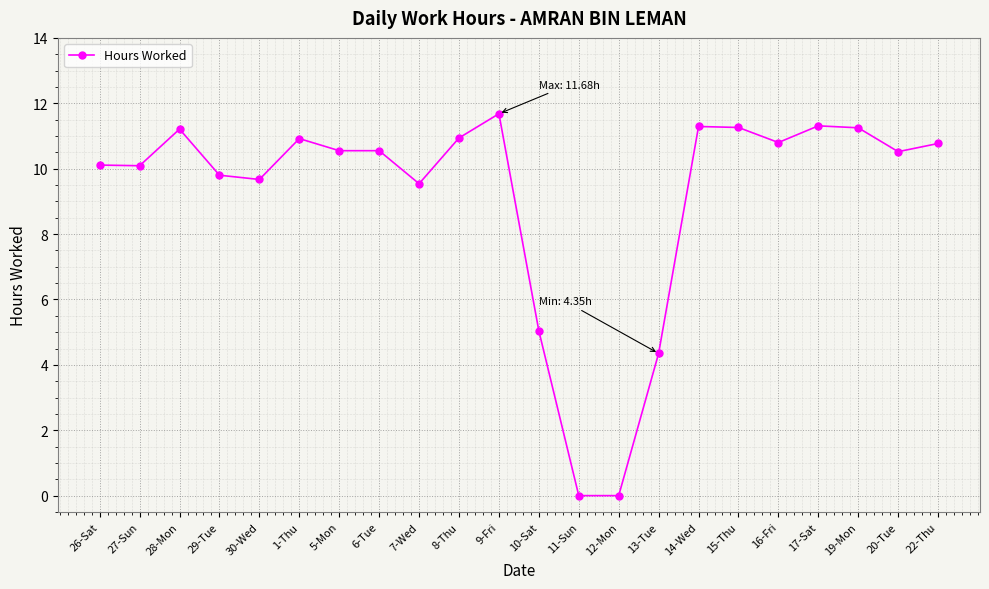

How many series are shown in this chart?

1